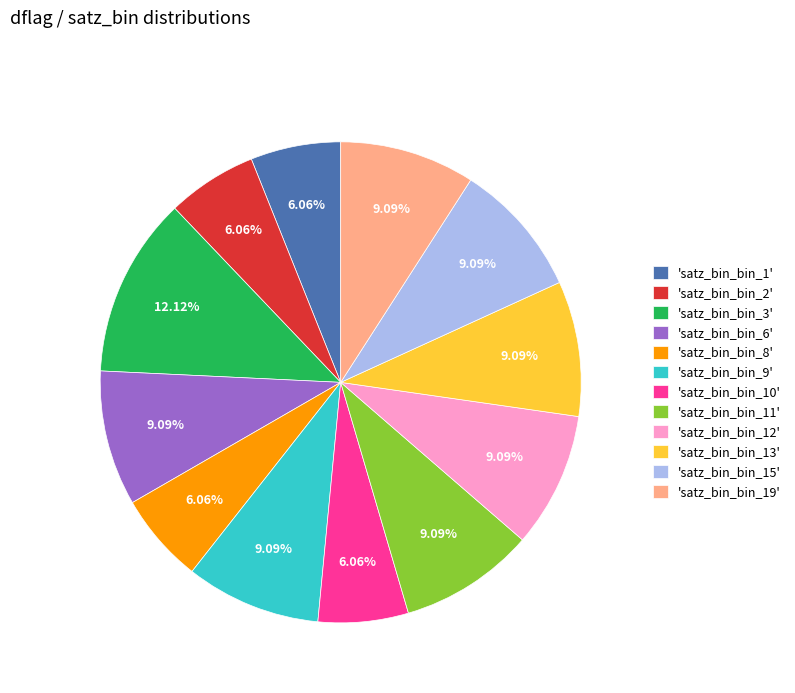

How many slices are in this pie chart?

12